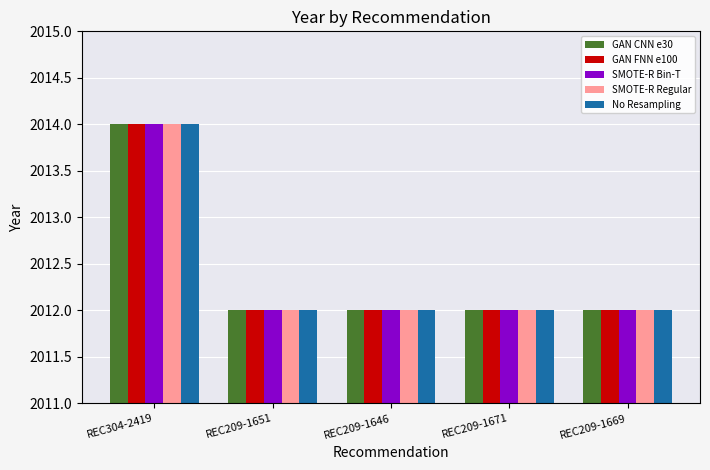

True or false: GAN CNN e30 has a value of 2014 at REC304-2419.

True